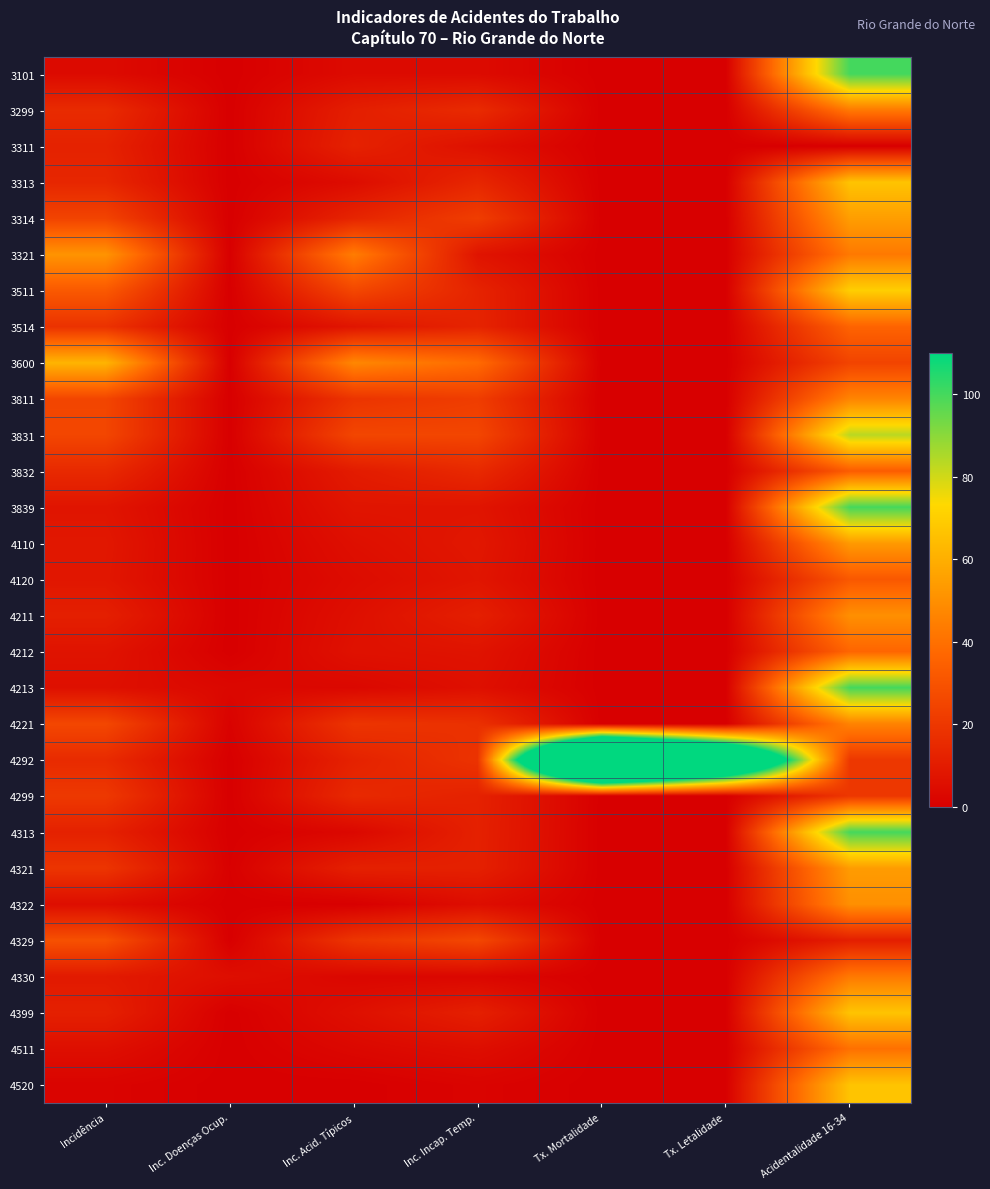

What is the maximum value shown in the chart?

309.0